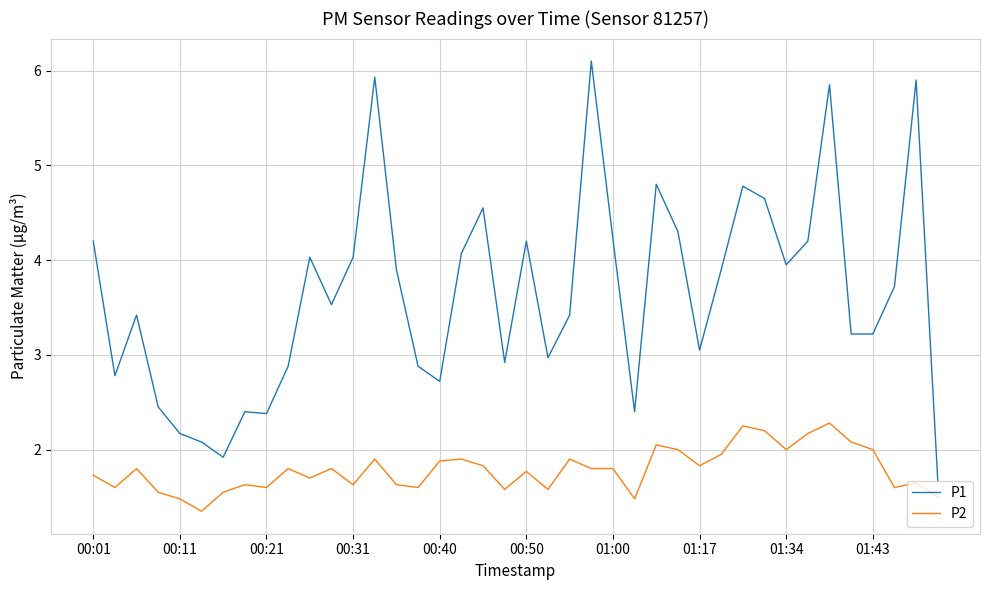

What are all the series names shown in the legend?

P1, P2